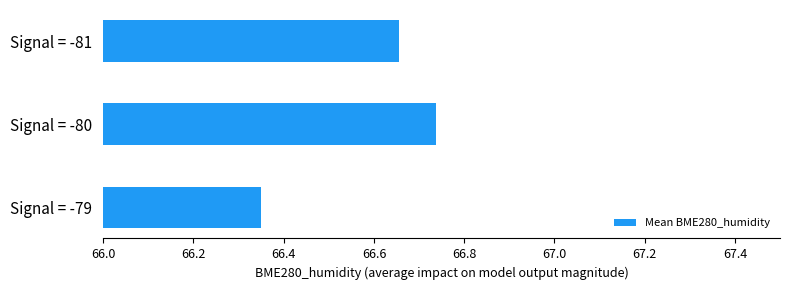

What is the sum of all values?

199.7